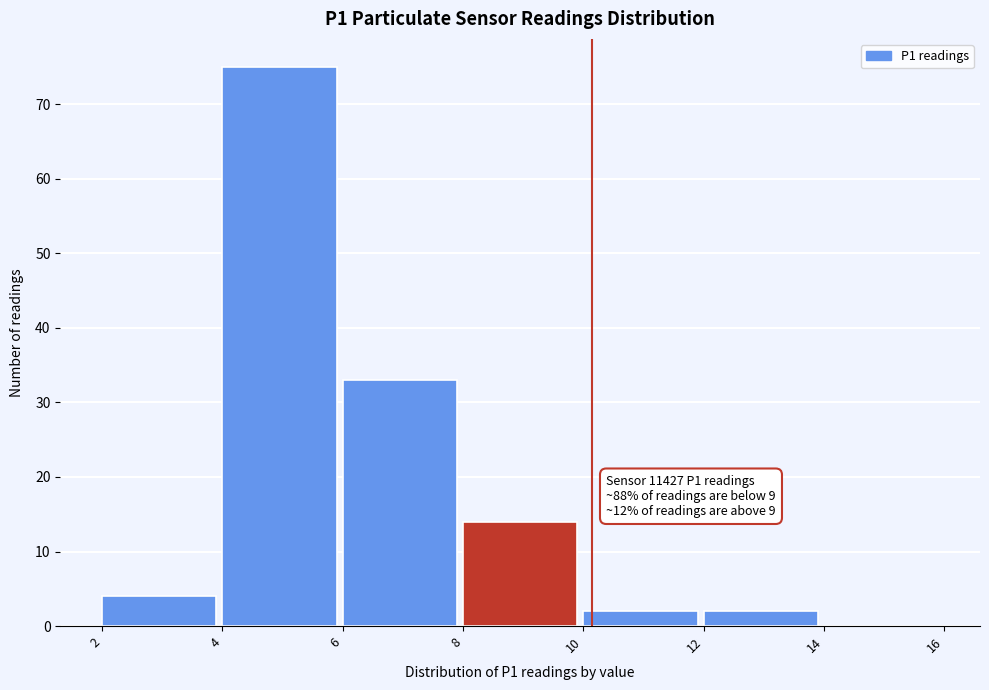

Which range on the x-axis has the tallest bar?

4 to 6